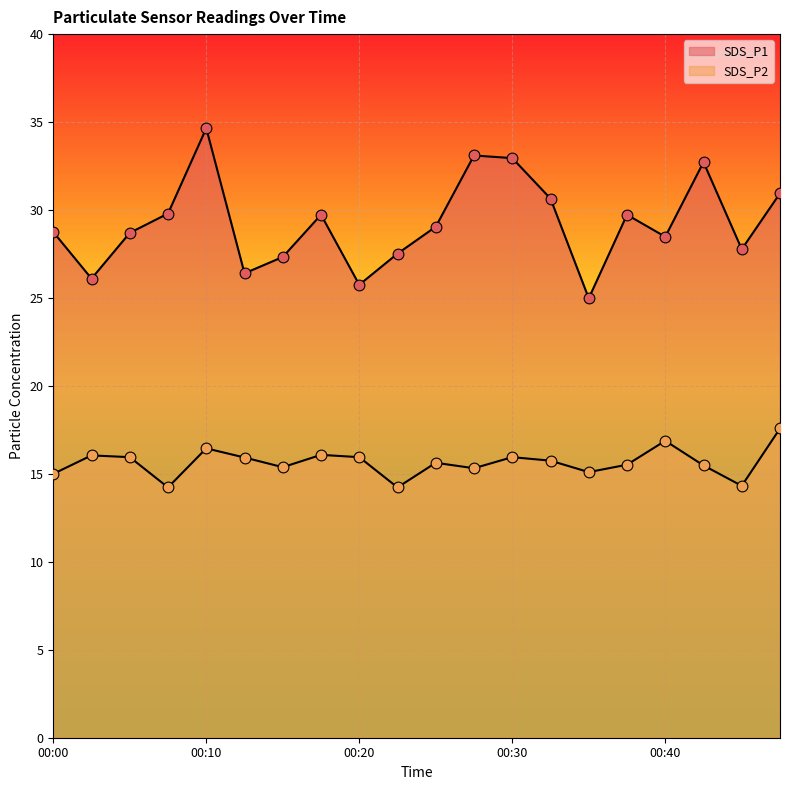

What are all the series names shown in the legend?

SDS_P1, SDS_P2